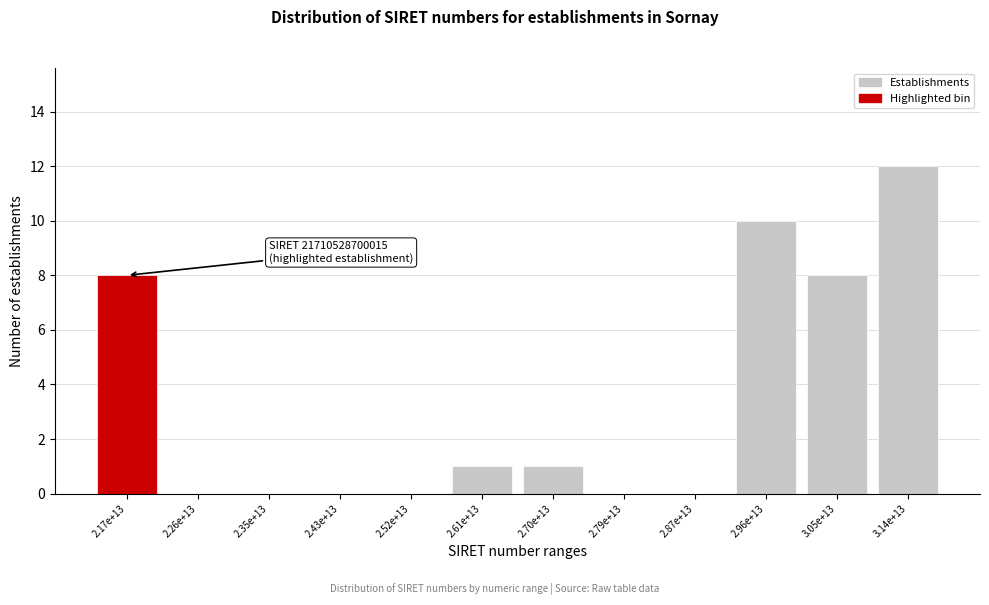

Reading right to left, what are all the values shown in this chart?

3.14e+13=12	3.05e+13=8	2.96e+13=10	2.87e+13=0	2.79e+13=0	2.70e+13=1	2.61e+13=1	2.52e+13=0	2.43e+13=0	2.35e+13=0	2.26e+13=0	2.17e+13=8